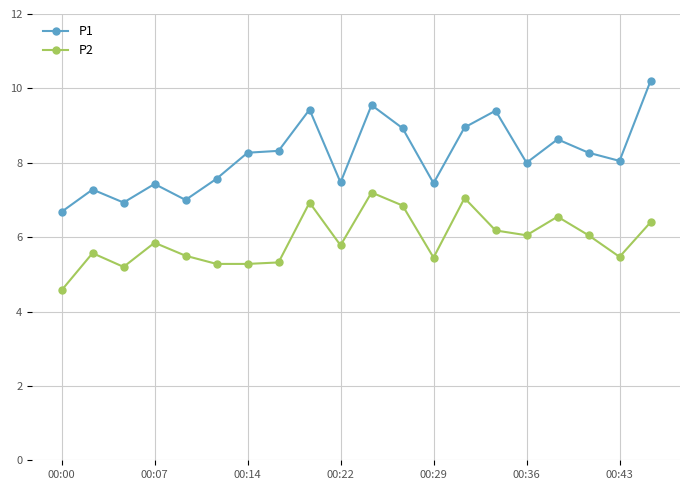

List the series in order of their overall mean, highest first.

P1, P2